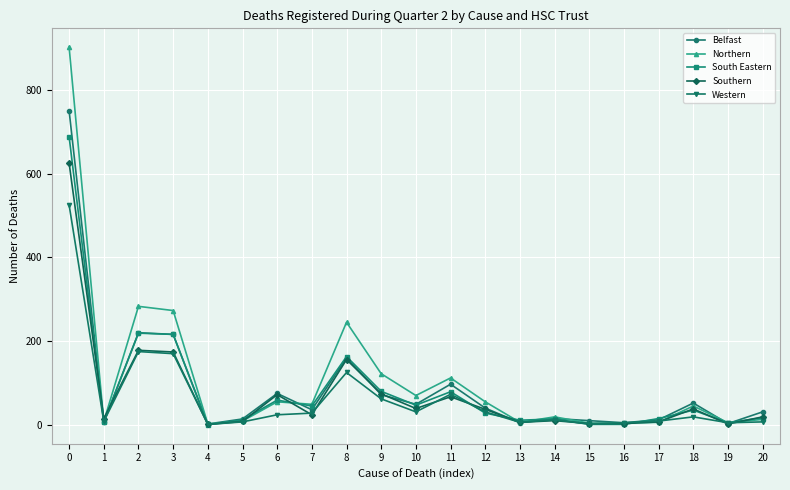

Where is the first local minimum for Belfast?

1